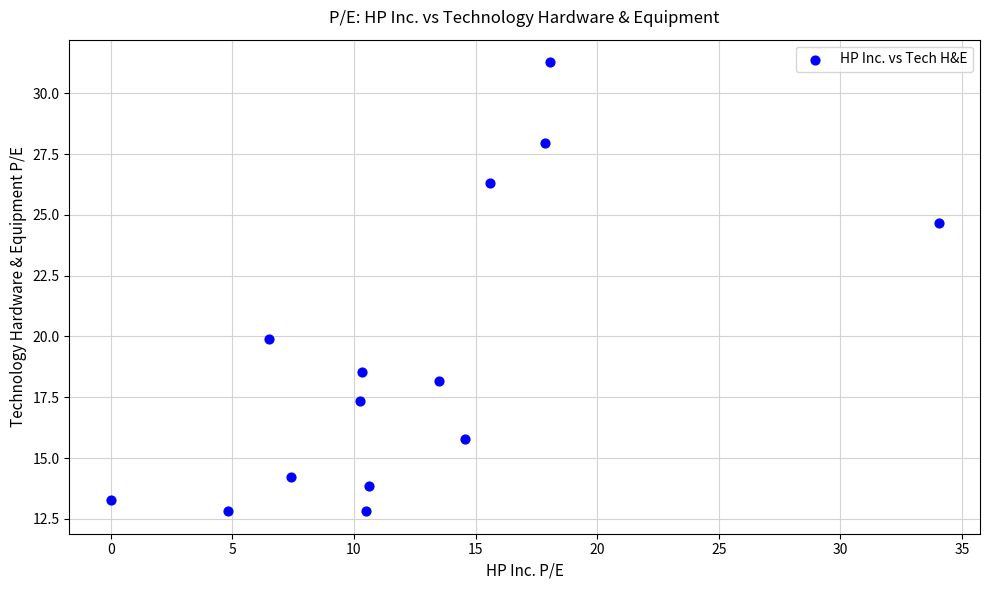

What Y value in the scatter plot is closest to 22?

19.9